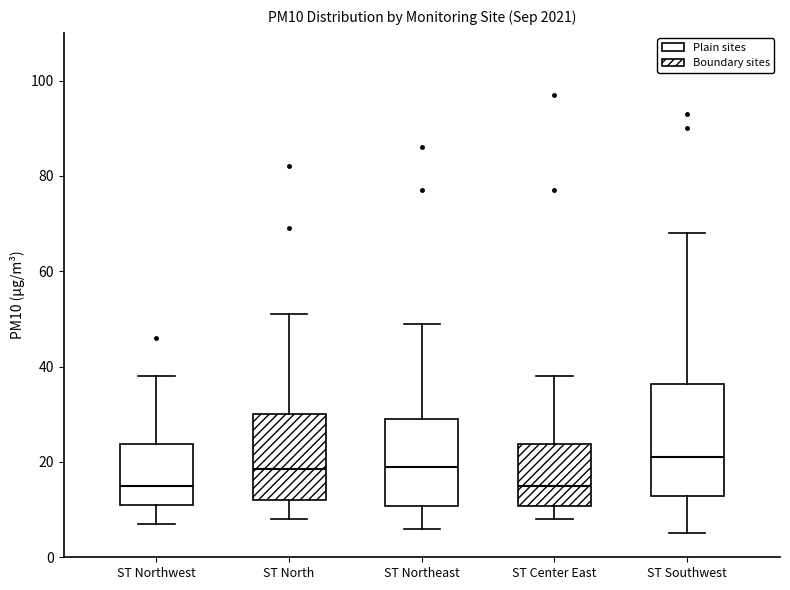

Comparing the boxes themselves (not the whiskers), which one is the tallest?

ST Southwest